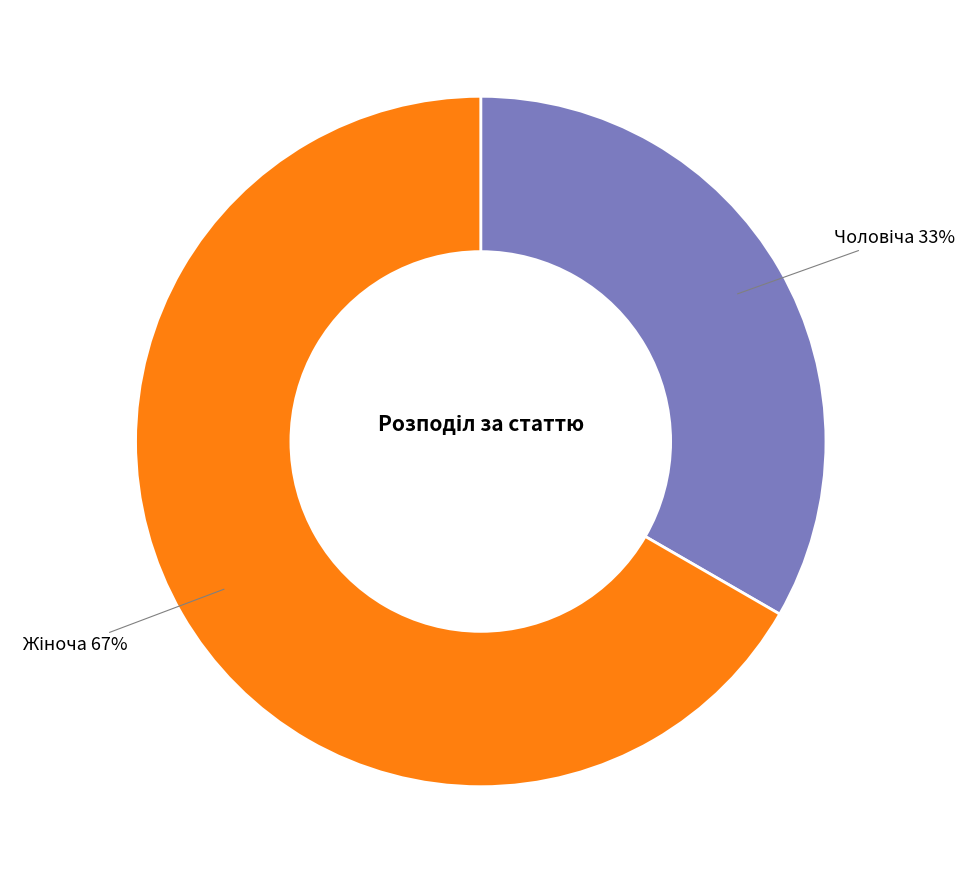

Is there a majority slice in this chart?

Yes